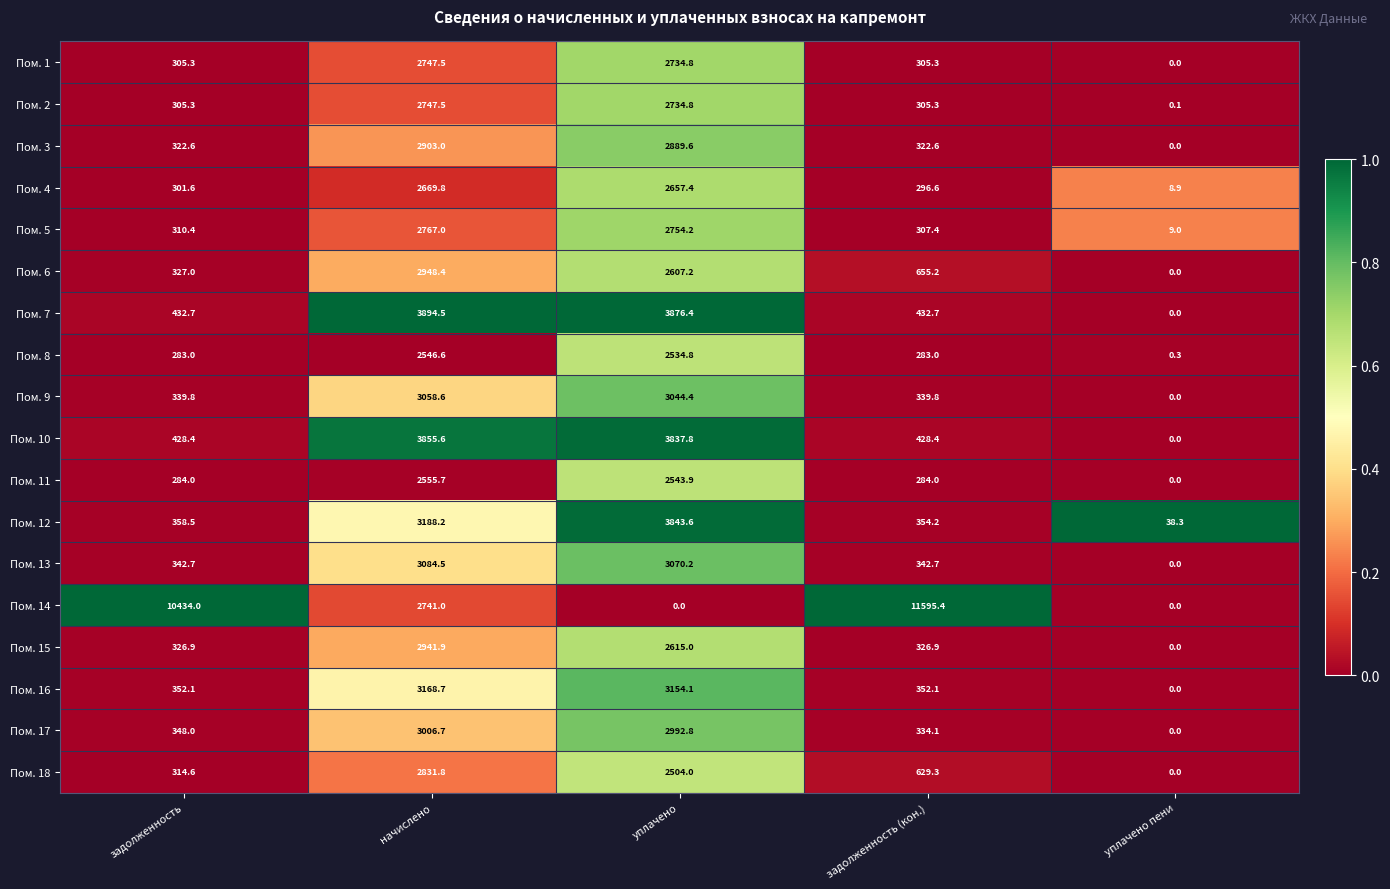

Which series changed the most between начислено and уплачено?

Пом. 14